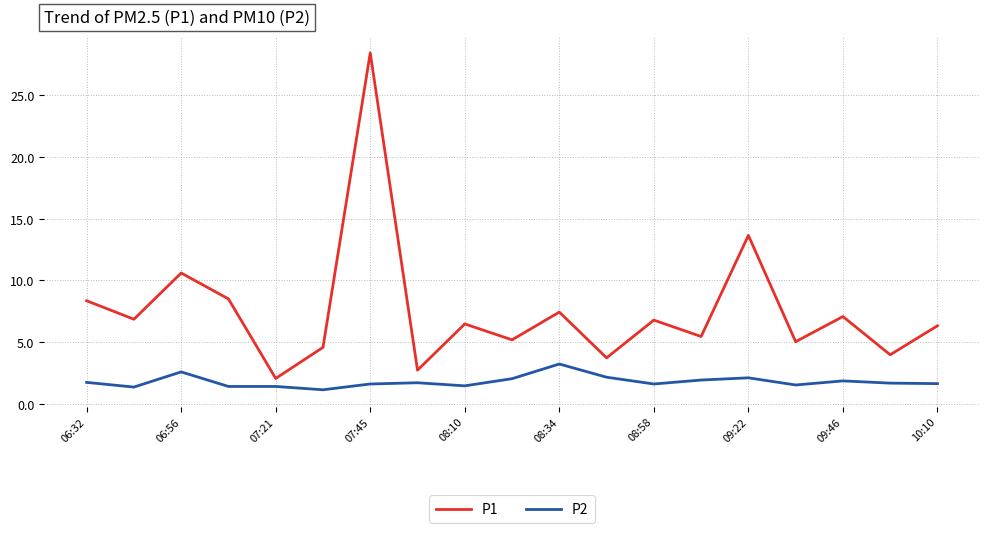

True or false: P2 and P1 cross at least once.

False